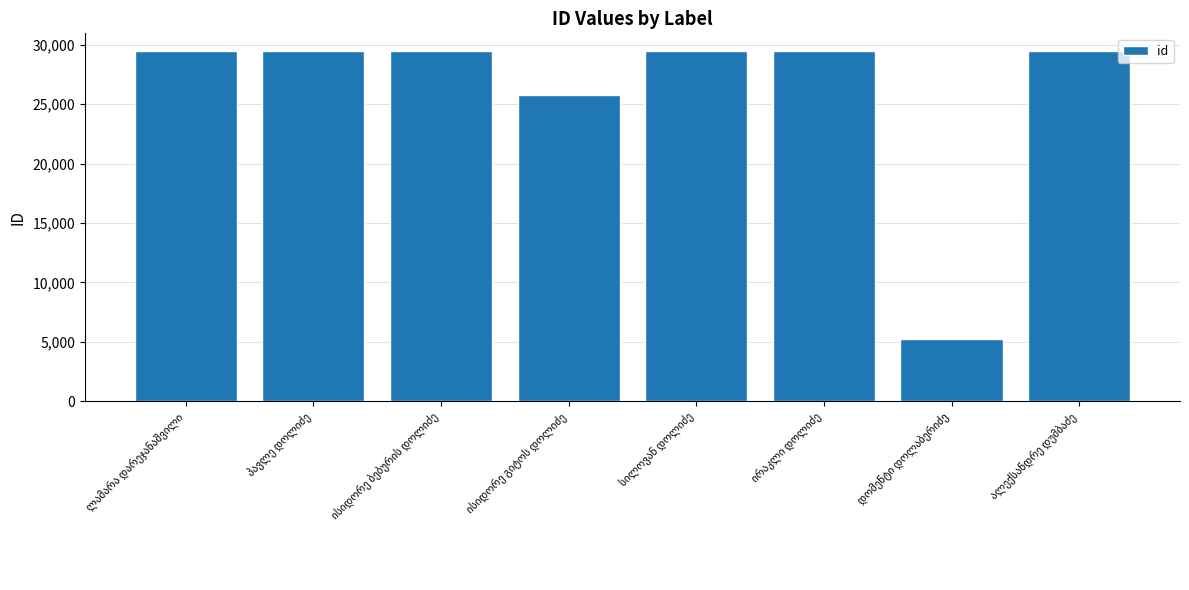

What is the value of the 7th bar from the left?

5215